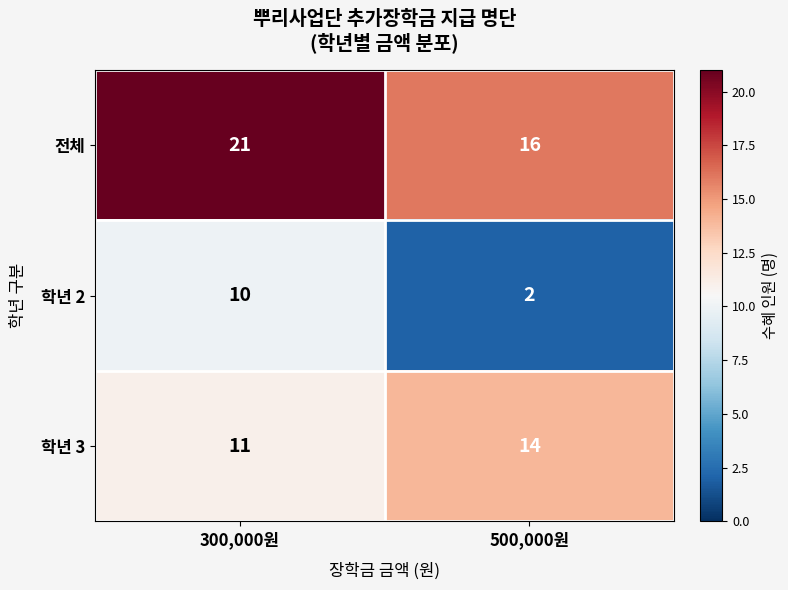

The 학년 2 series shows 0 at 500,000원. True or false?

False